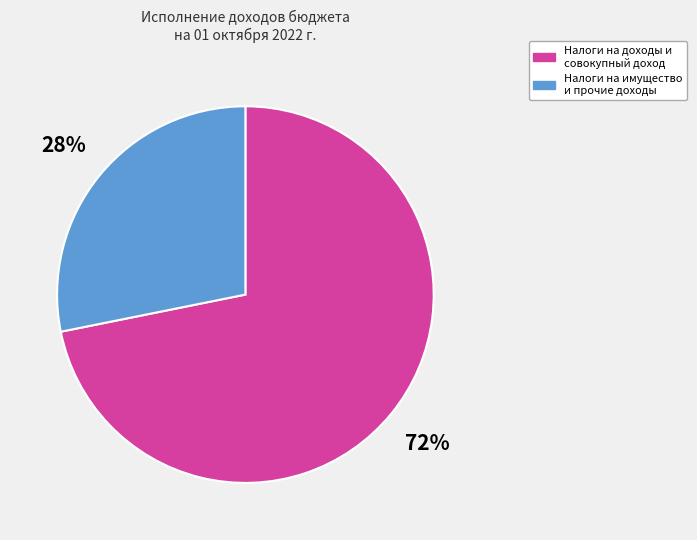

Is there a majority slice in this chart?

Yes